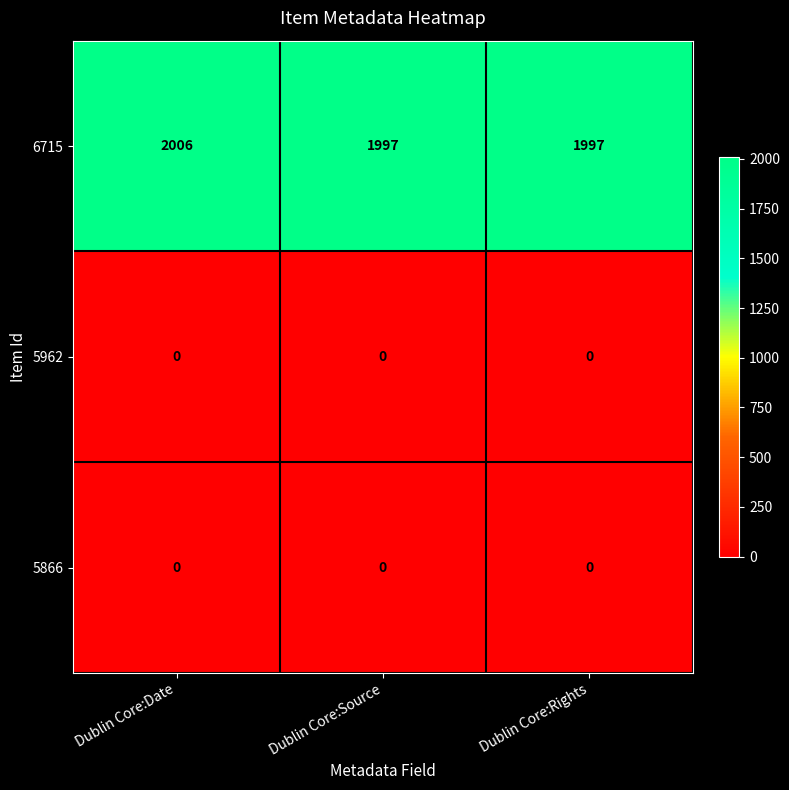

Which category has the highest value across all series?

Dublin Core:Date